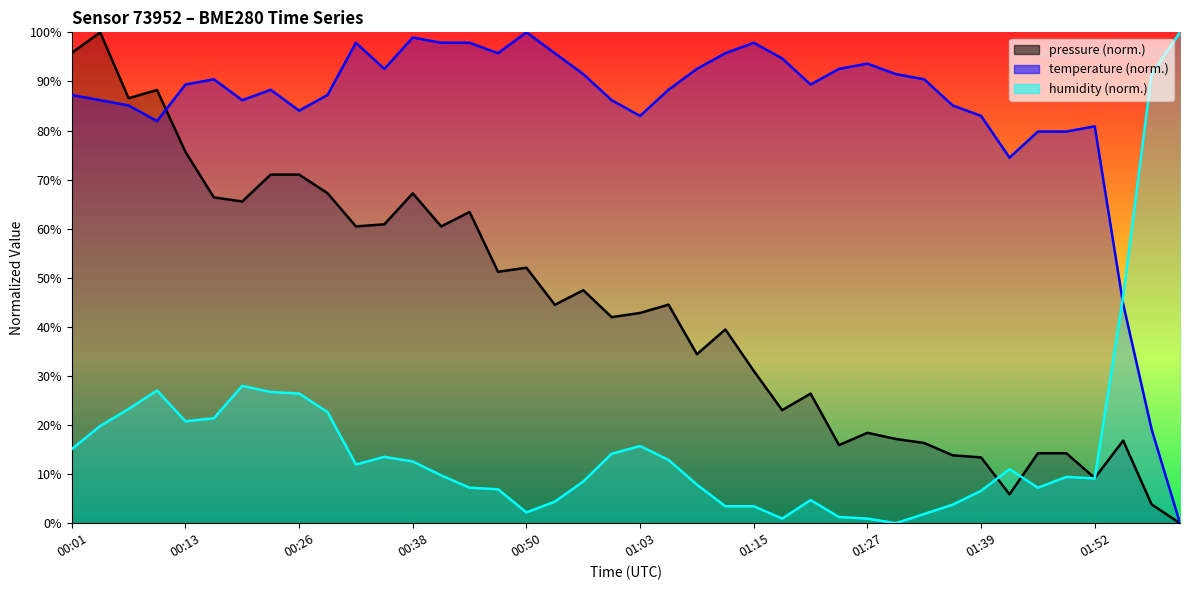

What is the highest value of the humidity series?

100.0